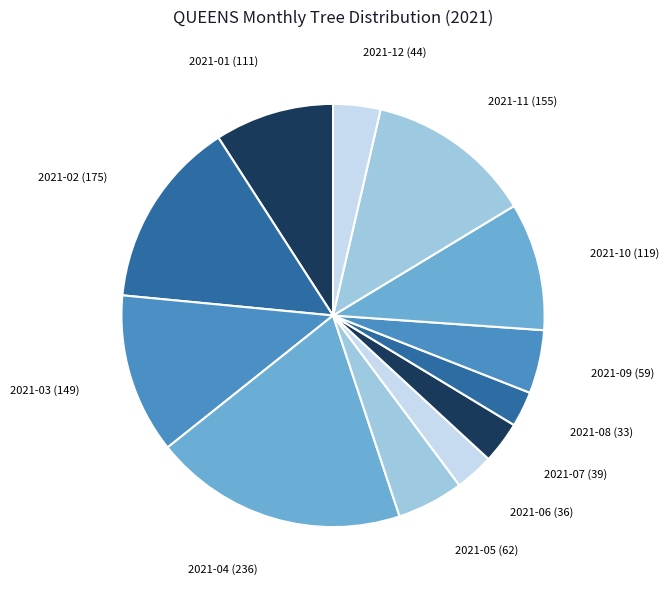

Which slice is the largest?

2021-04